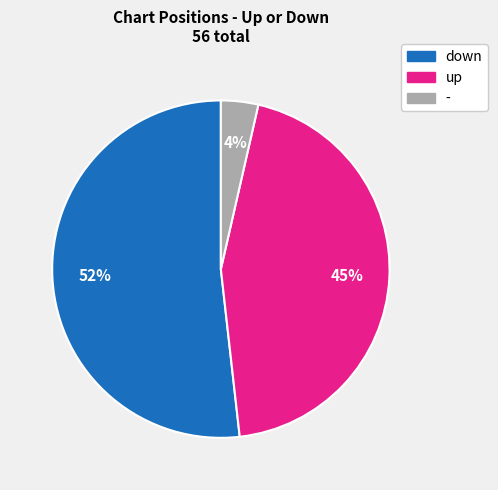

Is the sum of down and up greater than half?

Yes